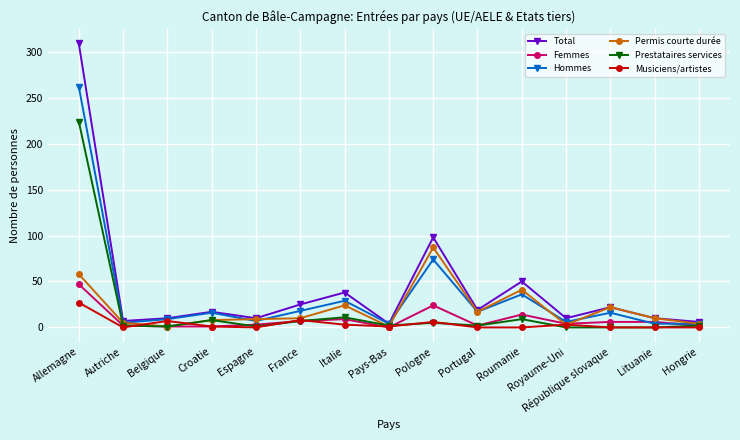

What is the label of the 9th point from the right?

Italie